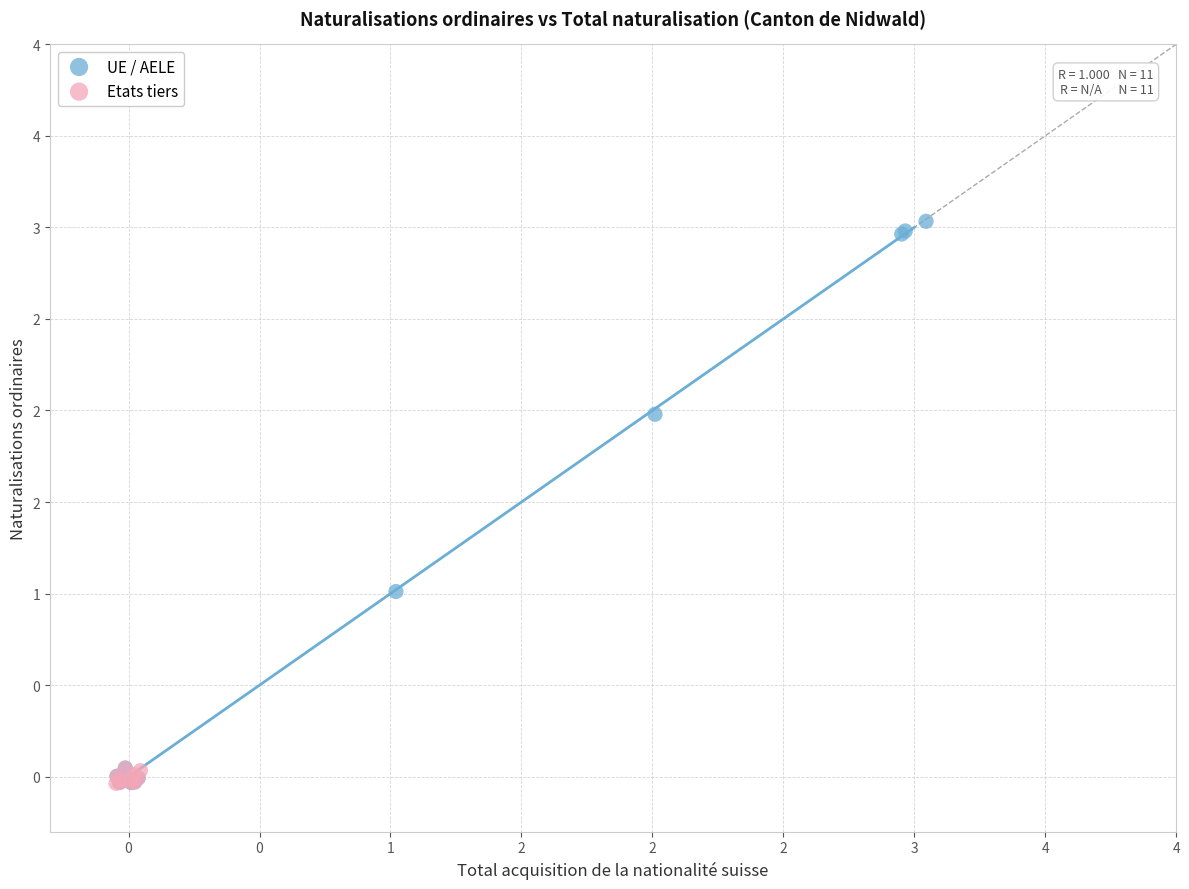

What are all the series names shown in the legend?

UE / AELE, Etats tiers